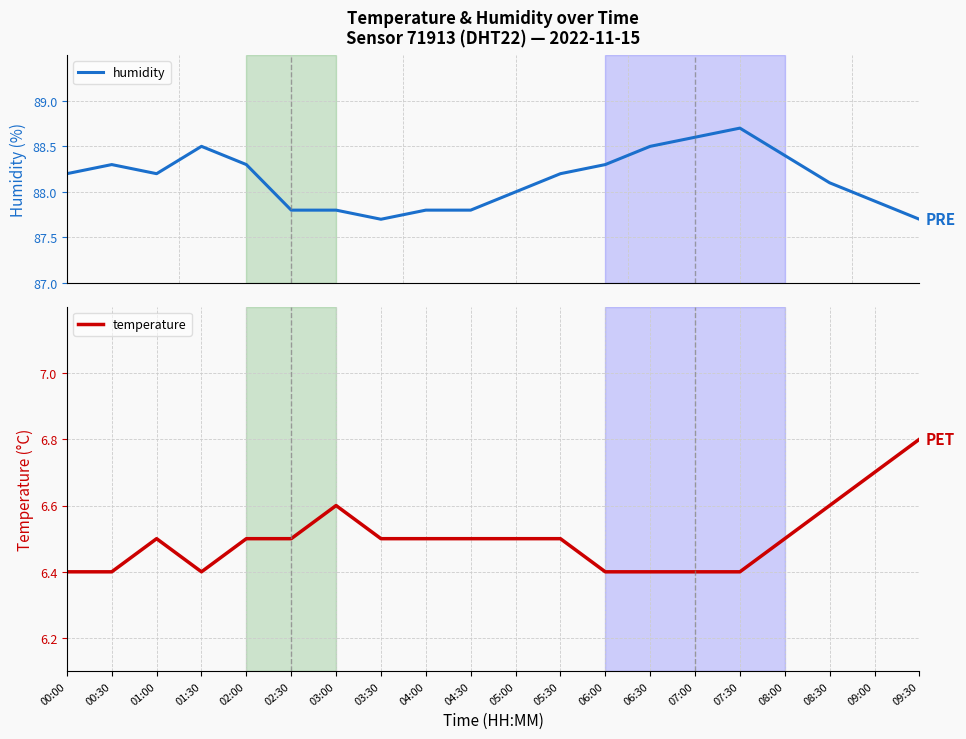

What is the spread (max minus min) of values at 09:30?

80.9